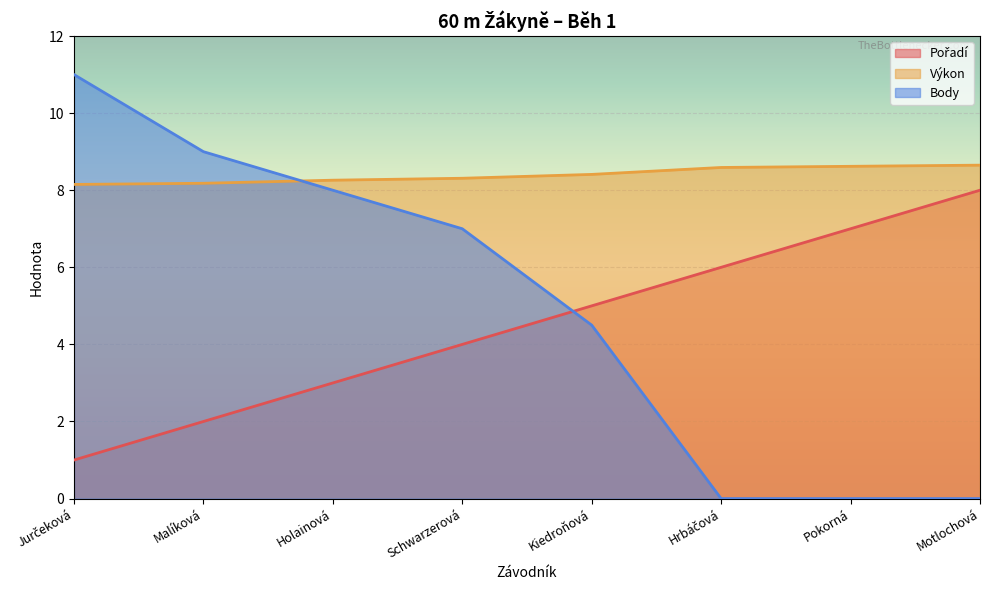

What is the sum of all Body values?

39.5